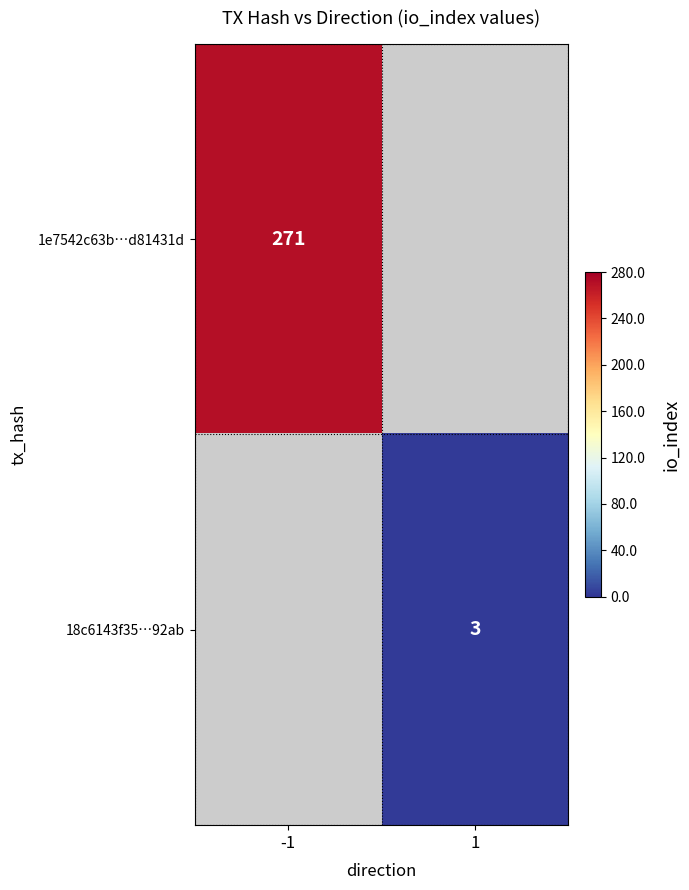

True or false: 1e7542c63b…d81431d has a value of 271 at -1.

True